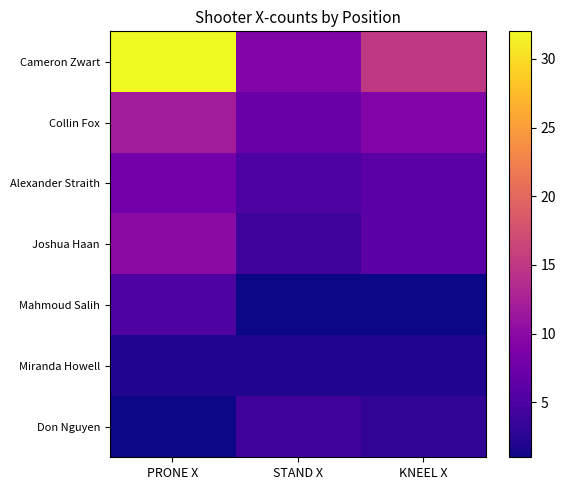

Reading left to right, transcribe all the data shown in this chart.

Cameron Zwart: PRONE X=32	STAND X=9	KNEEL X=15
Collin Fox: PRONE X=12	STAND X=7	KNEEL X=9
Alexander Straith: PRONE X=8	STAND X=5	KNEEL X=6
Joshua Haan: PRONE X=10	STAND X=4	KNEEL X=6
Mahmoud Salih: PRONE X=5	STAND X=1	KNEEL X=1
Miranda Howell: PRONE X=2	STAND X=2	KNEEL X=2
Don Nguyen: PRONE X=1	STAND X=4	KNEEL X=3